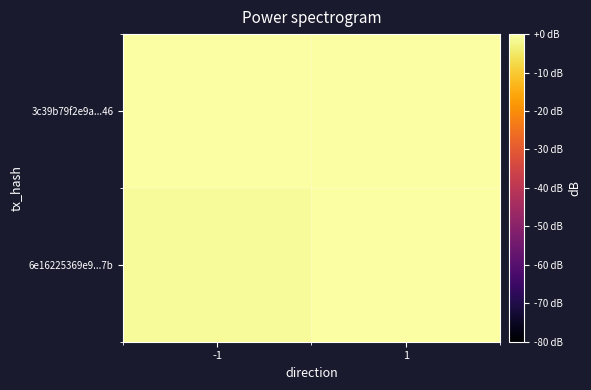

What is the total value across all series at 1?

3